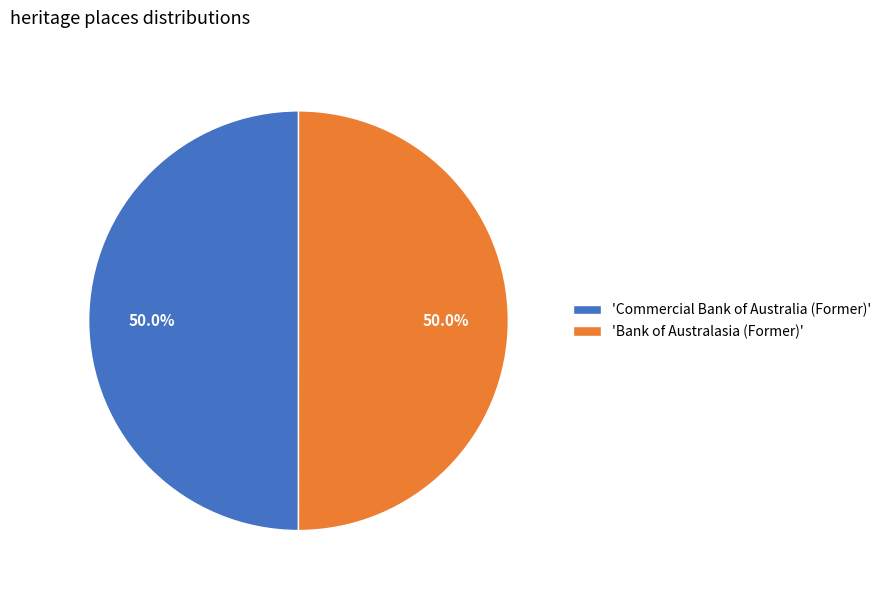

What is the ratio of the value at 'Bank of Australasia (Former)' to the value at 'Commercial Bank of Australia (Former)'?

1.0